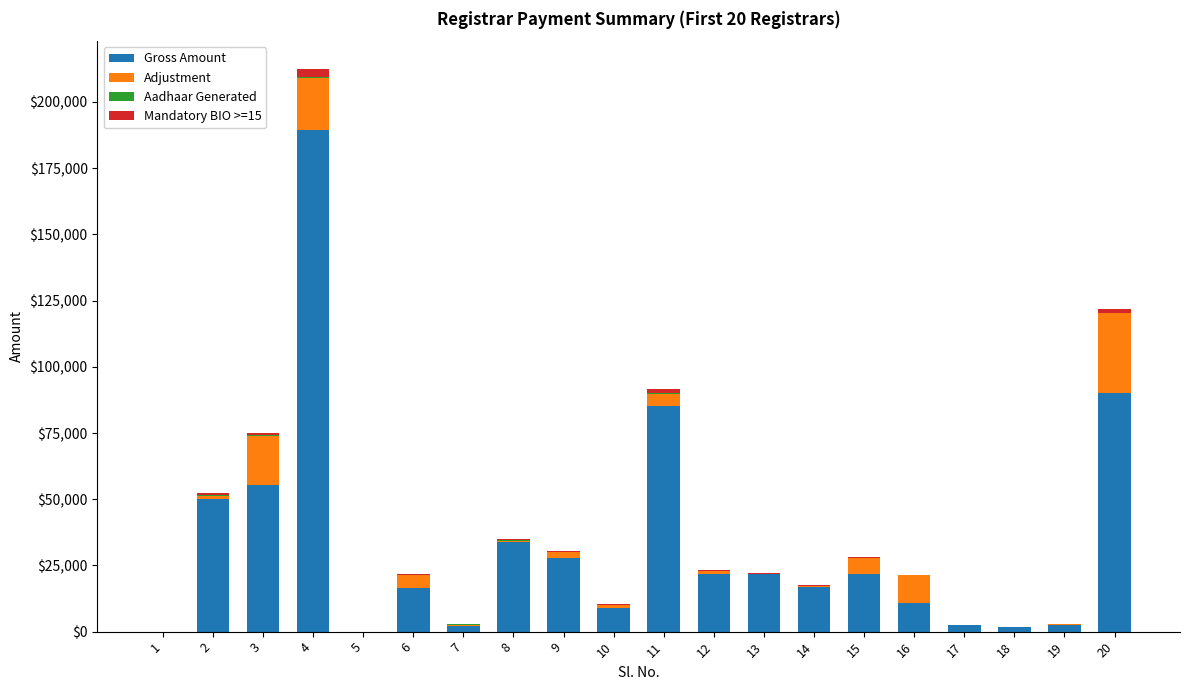

At which category is the sum across all series the highest?

4